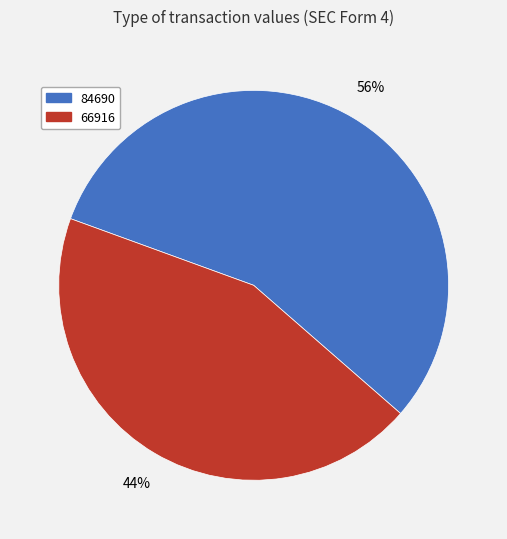

Combined, do 84690 and 66916 account for over 50%?

Yes